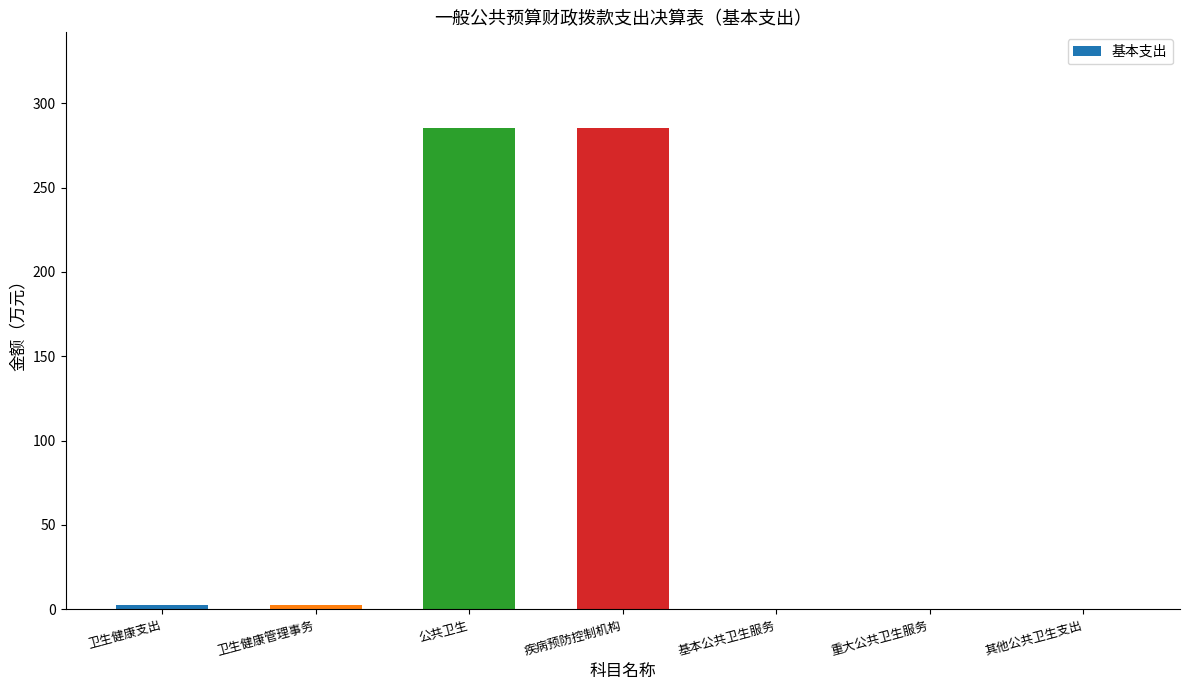

What is the approximate value at 公共卫生?

285.1